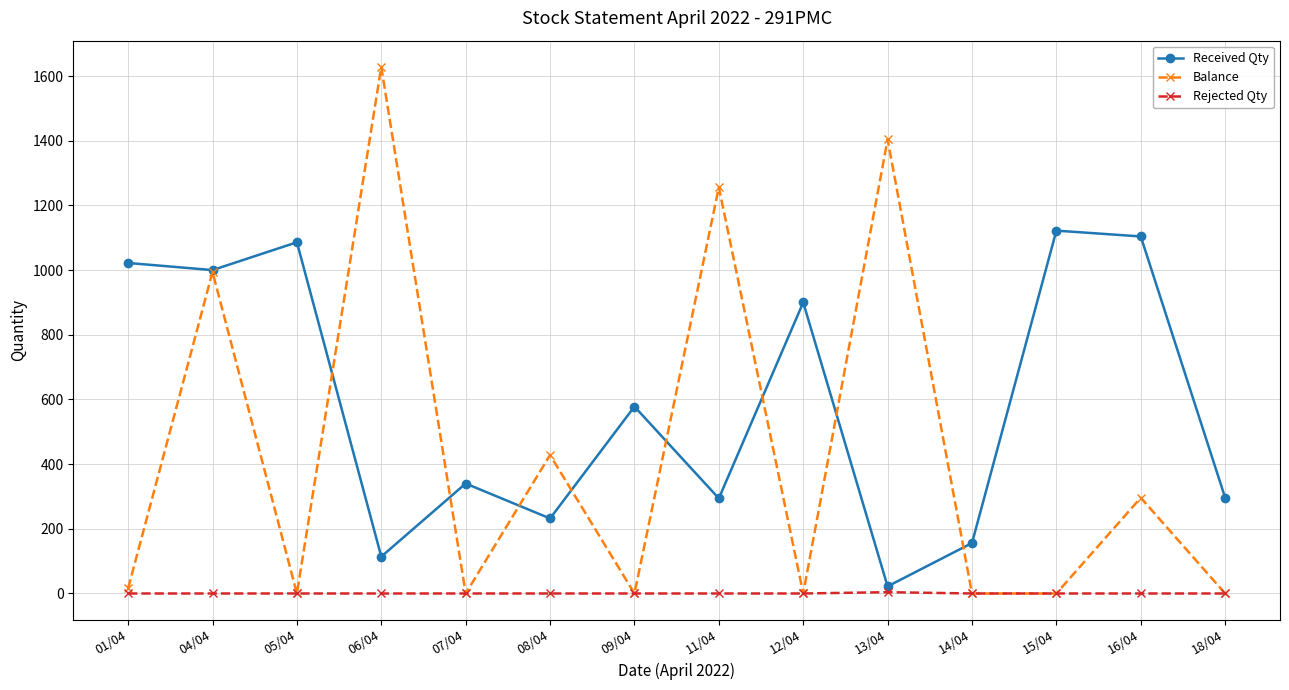

List the series in order of their peak value, lowest first.

Rejected Qty, Received Qty, Balance